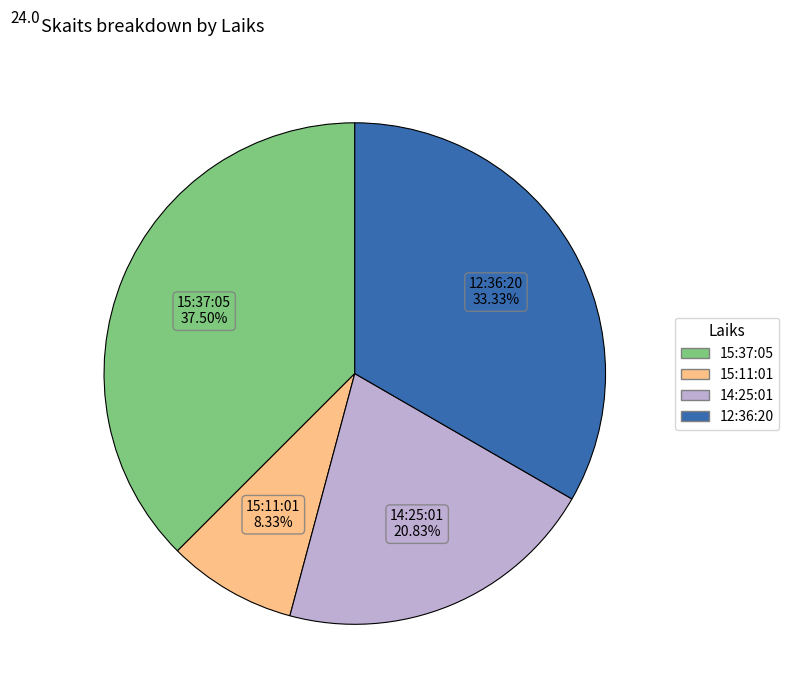

Which has a higher value, 12:36:20 or 15:11:01?

12:36:20